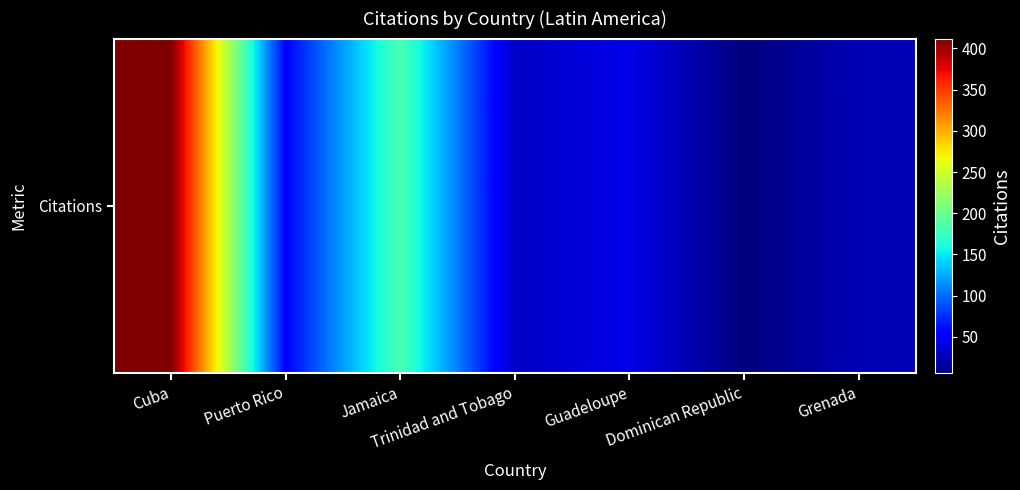

Read the value at Cuba.

412